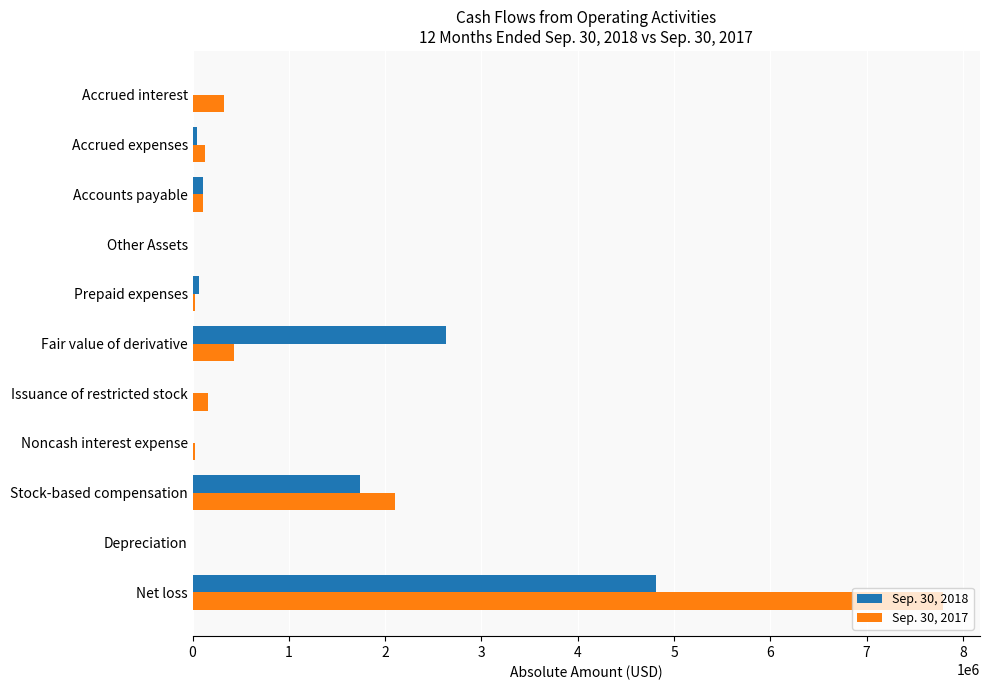

The Sep. 30, 2018 series shows -2169224 at Noncash interest expense. True or false?

False